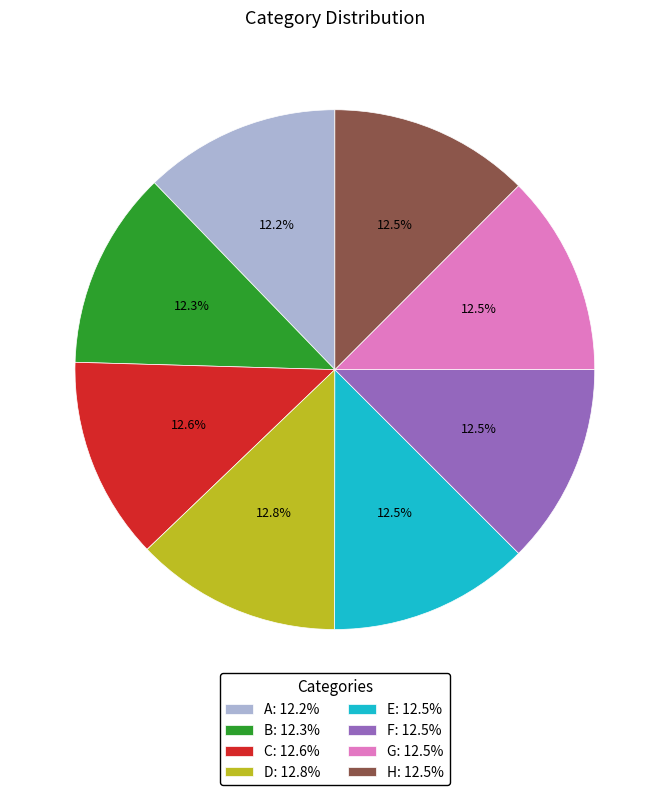

Does E represent more than half of the total?

No